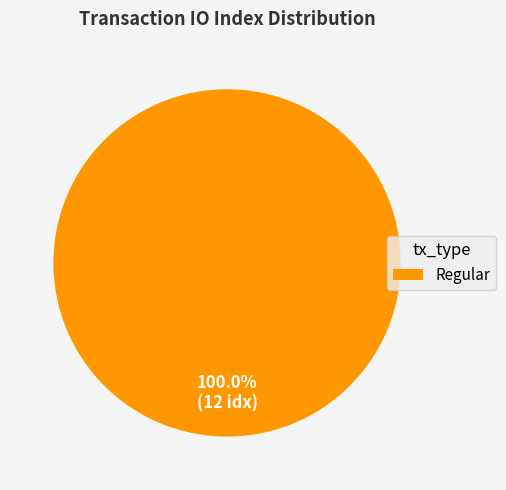

Does any single category account for the majority?

Yes